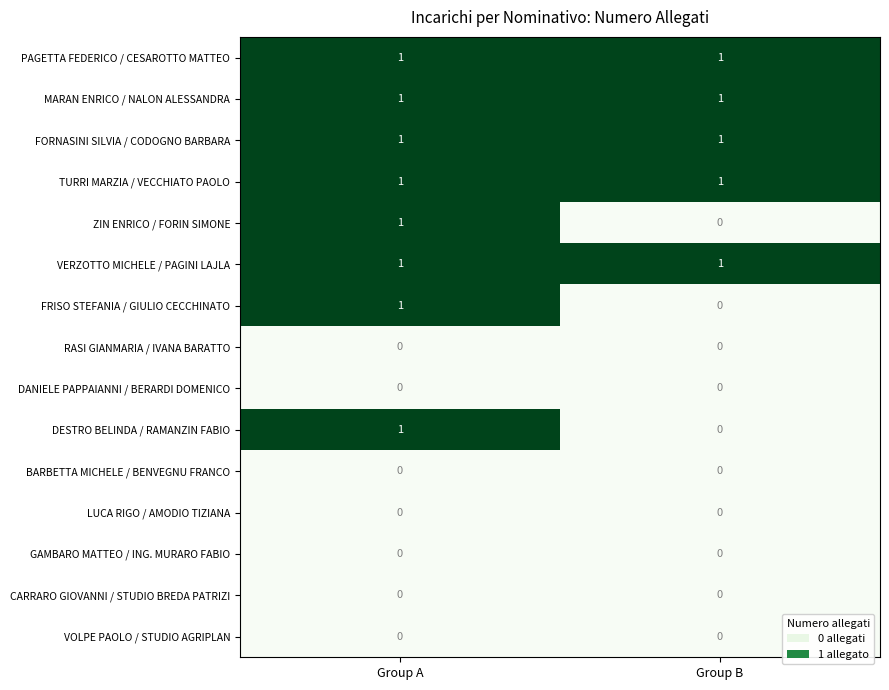

Is the value of CARRARO GIOVANNI / STUDIO BREDA PATRIZI at Group B greater than the value of MARAN ENRICO / NALON ALESSANDRA at Group B?

No